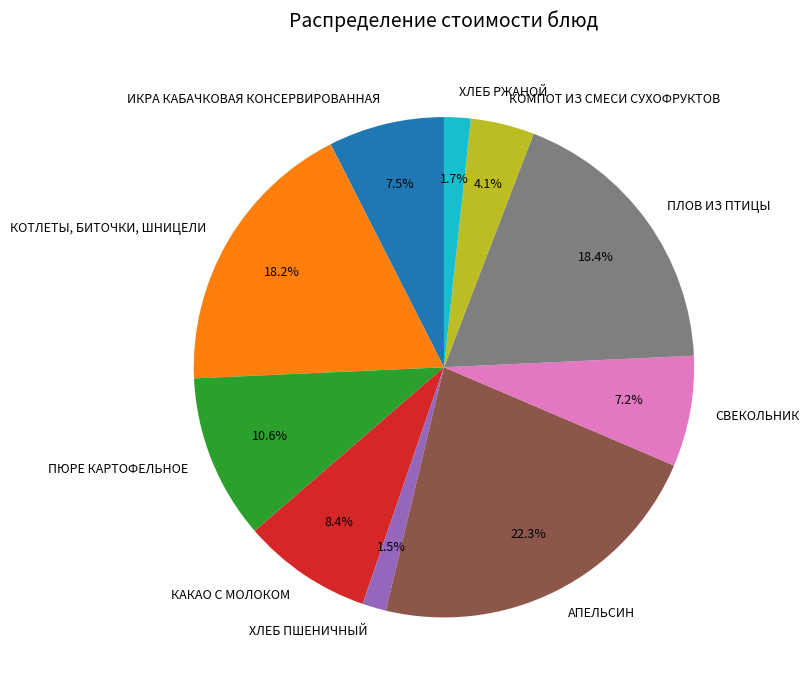

Which category has the biggest portion of the pie?

АПЕЛЬСИН